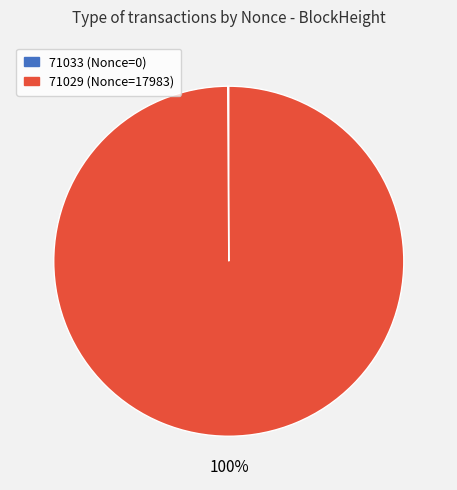

Is it true that 71029 is 100% of the pie?

True